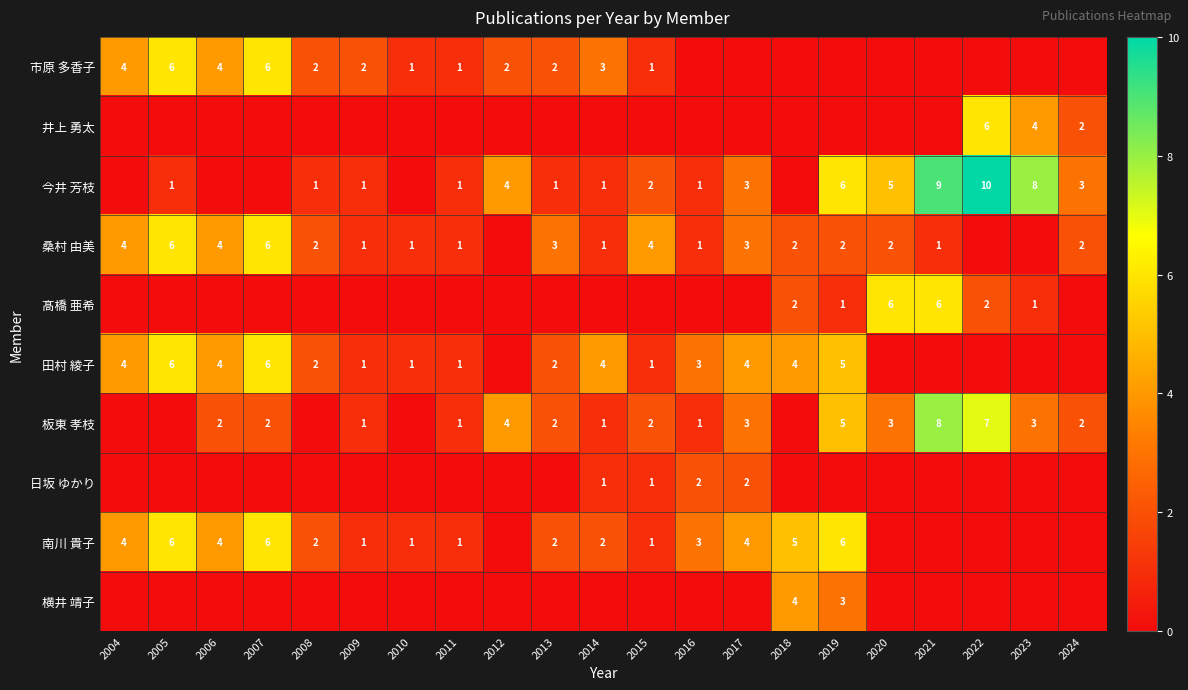

At how many categories does at least one series exceed 5?

7